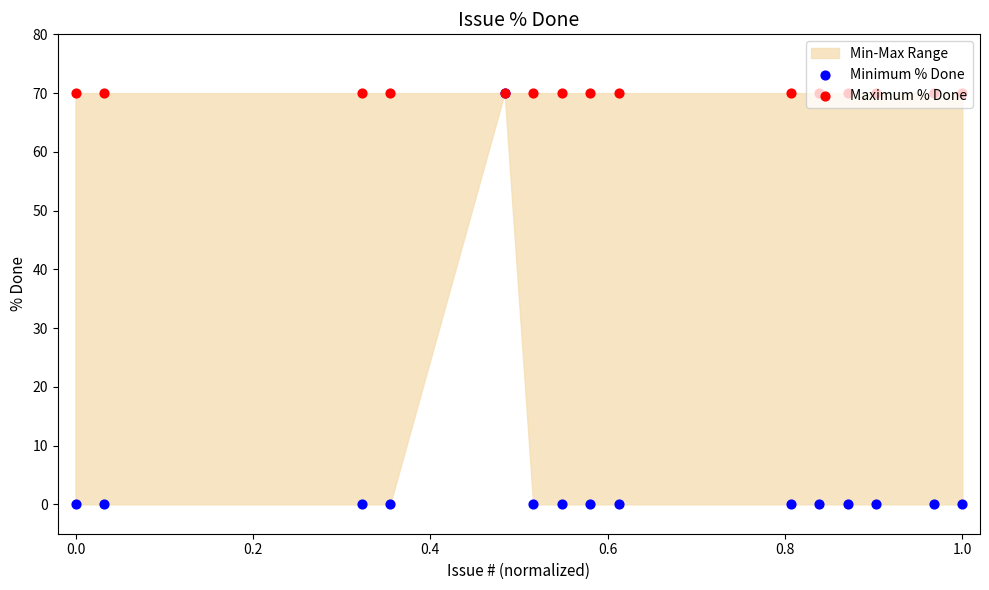

At which category is the sum across all series the highest?

0.6